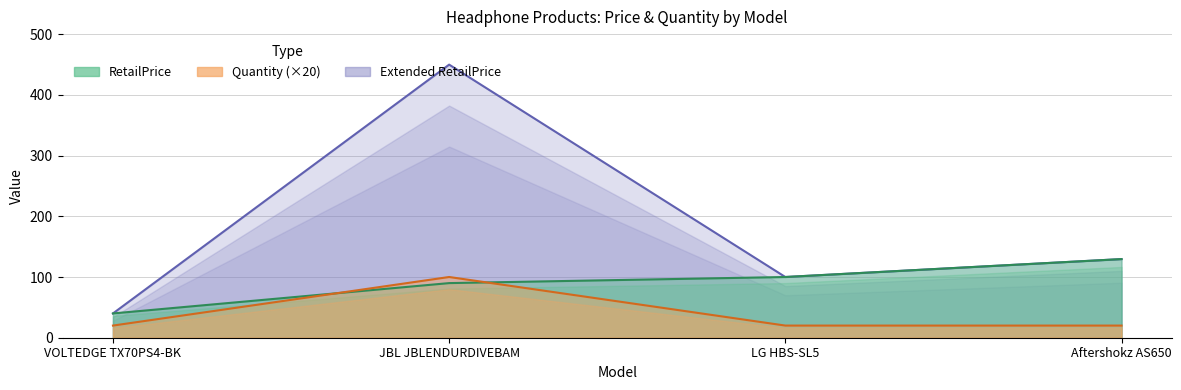

True or false: Quantity and Extended RetailPrice intersect in this chart.

False